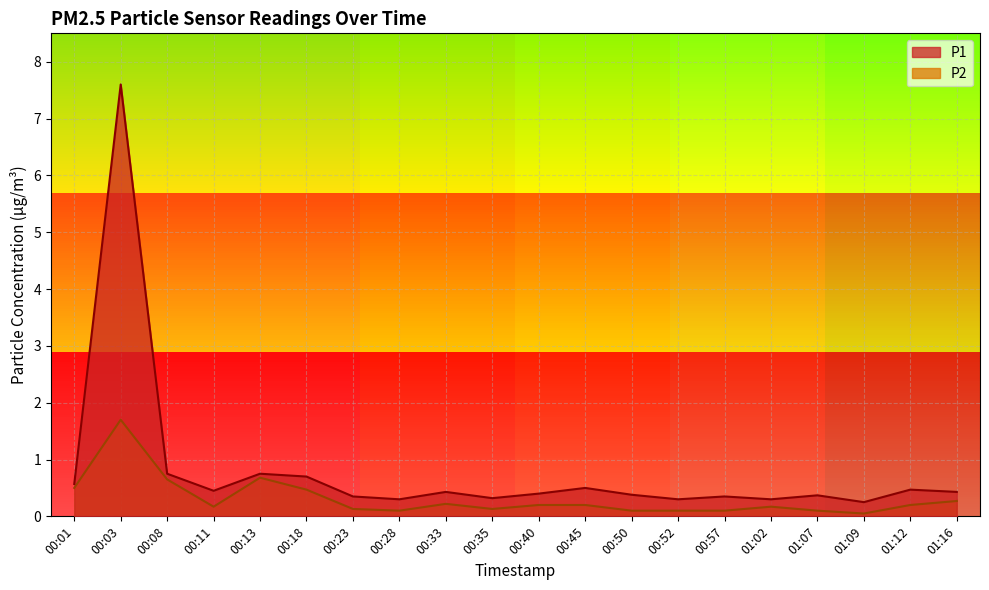

True or false: P2 and P1 intersect in this chart.

False